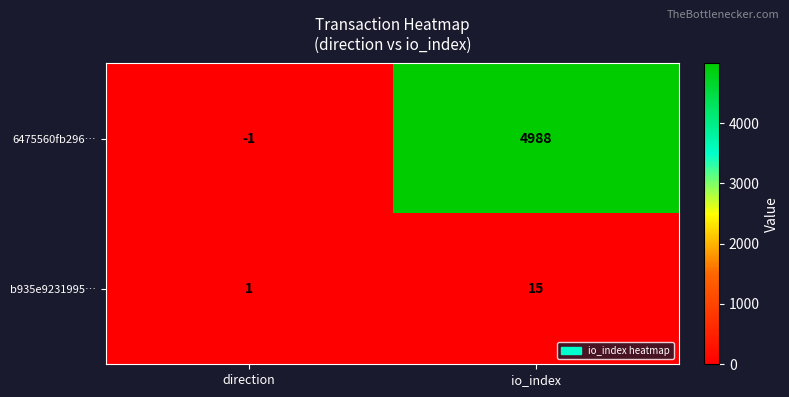

True or false: b935e9231995… has a value of 15 at io_index.

True